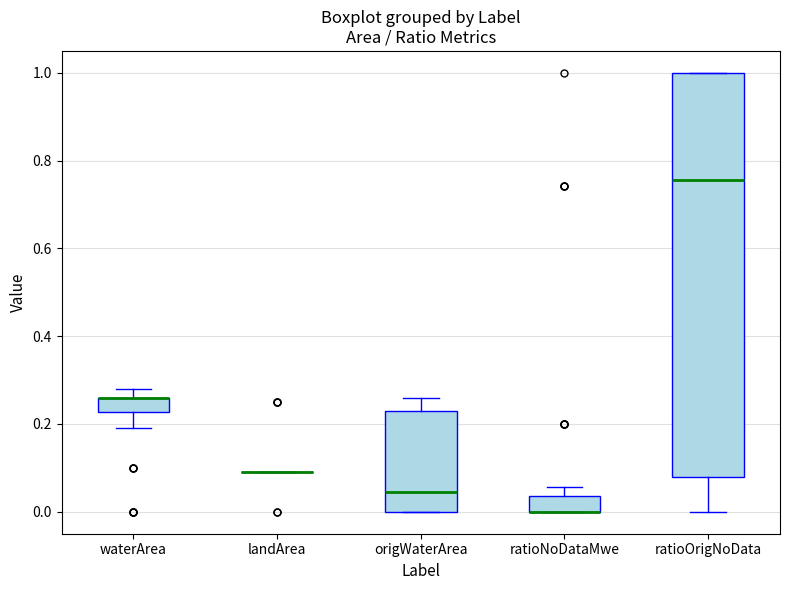

Reading left to right, transcribe this box plot: for each box, give where its median line is, the range the box spans, and where its two whiskers end, as read against the y-axis. The values are not printed on the chart, so give them approximately, as read against the axis.

waterArea: median 0.26 (drawn on the box's upper edge), box 0.22 to 0.26, whiskers 0.20 to 0.28
landArea: box collapsed to a line at 0.10, whiskers 0.10 to 0.10
origWaterArea: median 0.04, box 0.00 to 0.24, whiskers 0.00 to 0.26
ratioNoDataMwe: median 0.00 (drawn on the box's lower edge), box 0.00 to 0.04, whiskers 0.00 to 0.06
ratioOrigNoData: median 0.76, box 0.08 to 1.00, whiskers 0.00 to 1.00